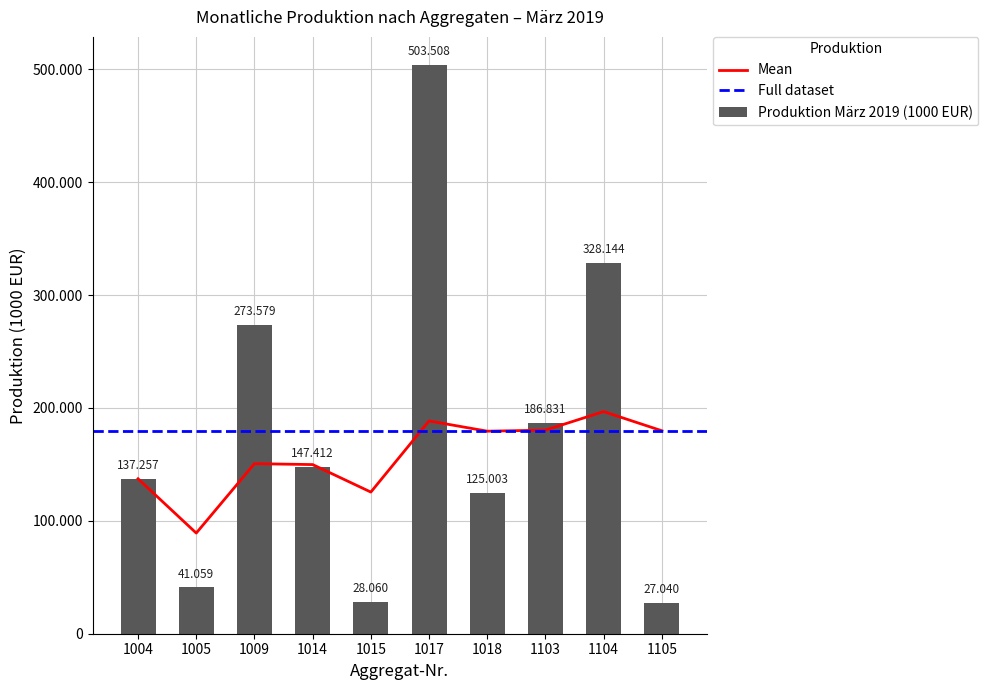

What is the sum of the values at 1105 and 1015?

55099.3